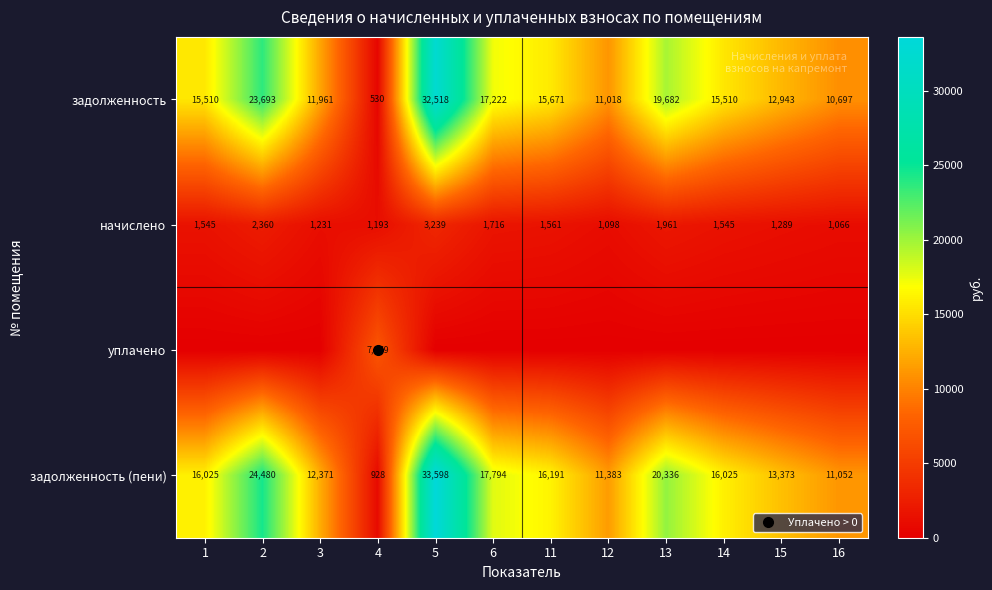

What is the spread (max minus min) of values at 11?

16191.2